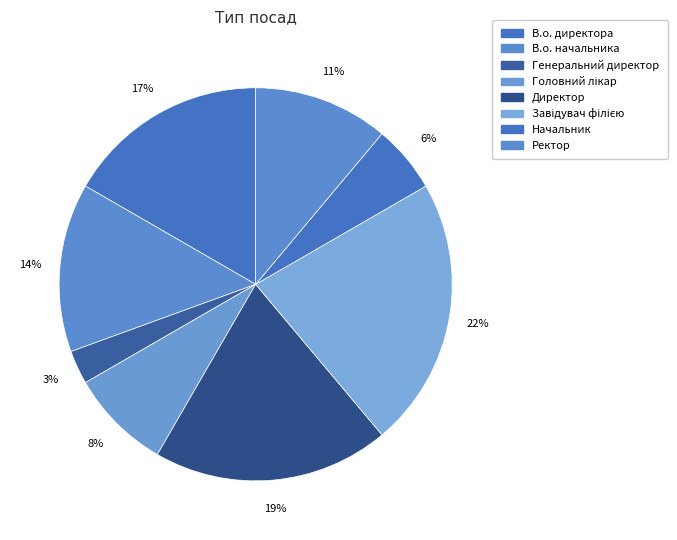

What is the largest slice in the pie chart?

Завідувач філією